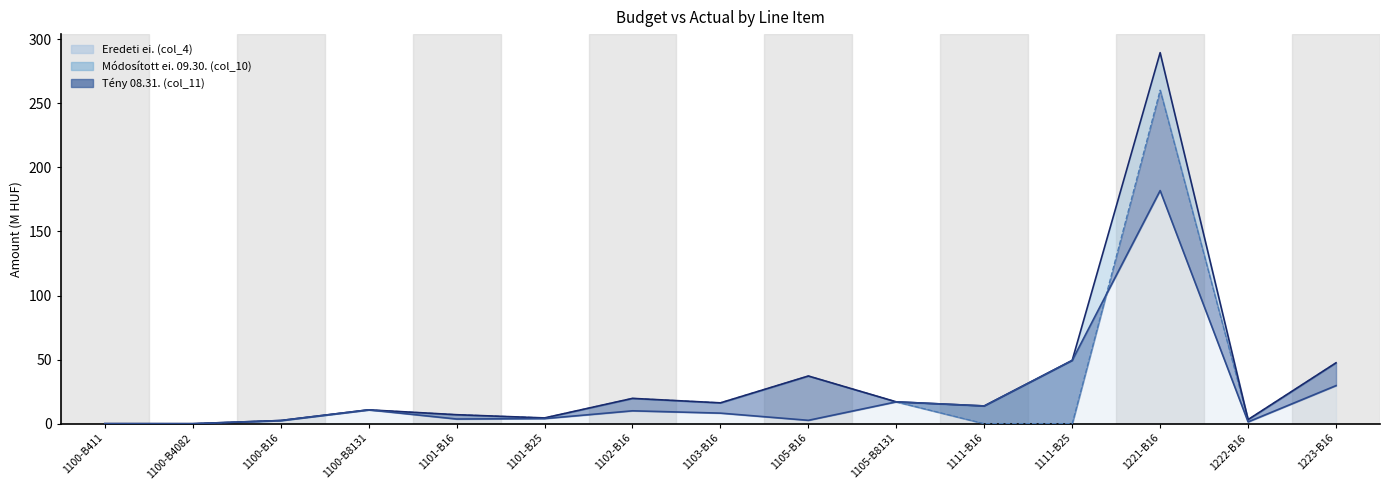

Where does the Módosított ei. 09.30. line series first go above 13?

1102-B16